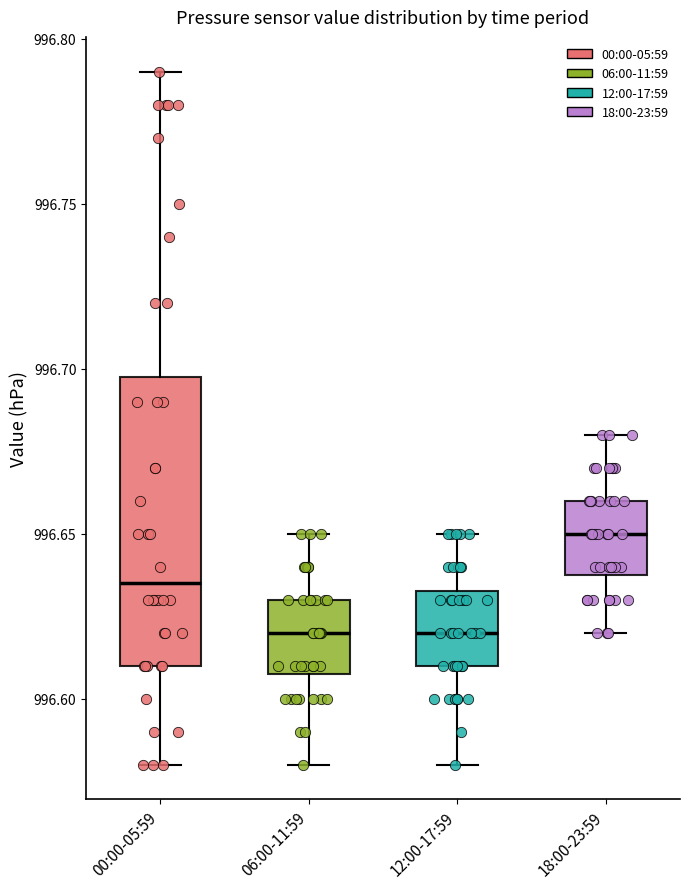

Which box is the tallest, from its lower edge to its upper edge?

00:00-05:59